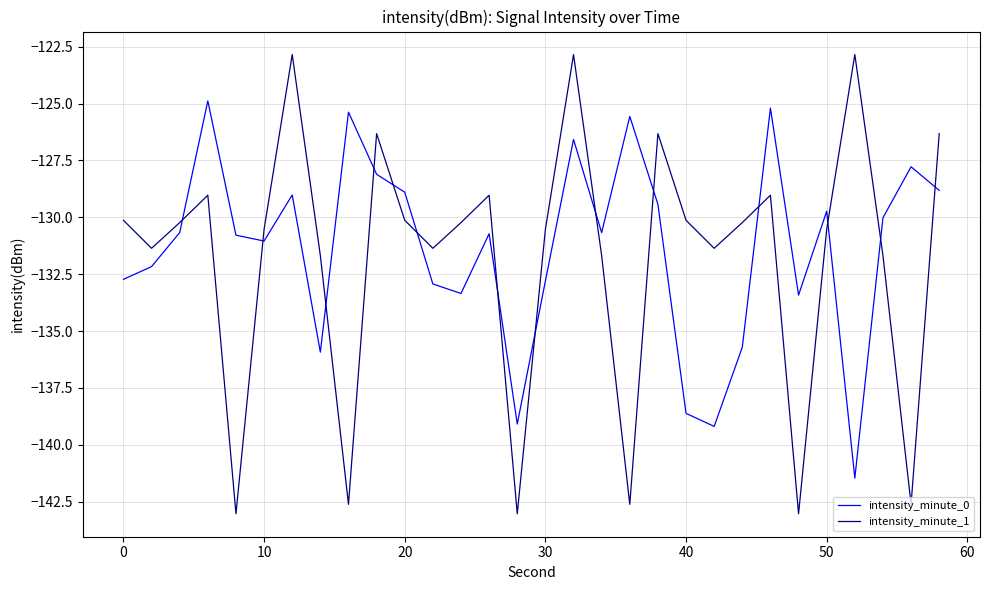

True or false: intensity_minute_0 and intensity_minute_1 intersect in this chart.

True